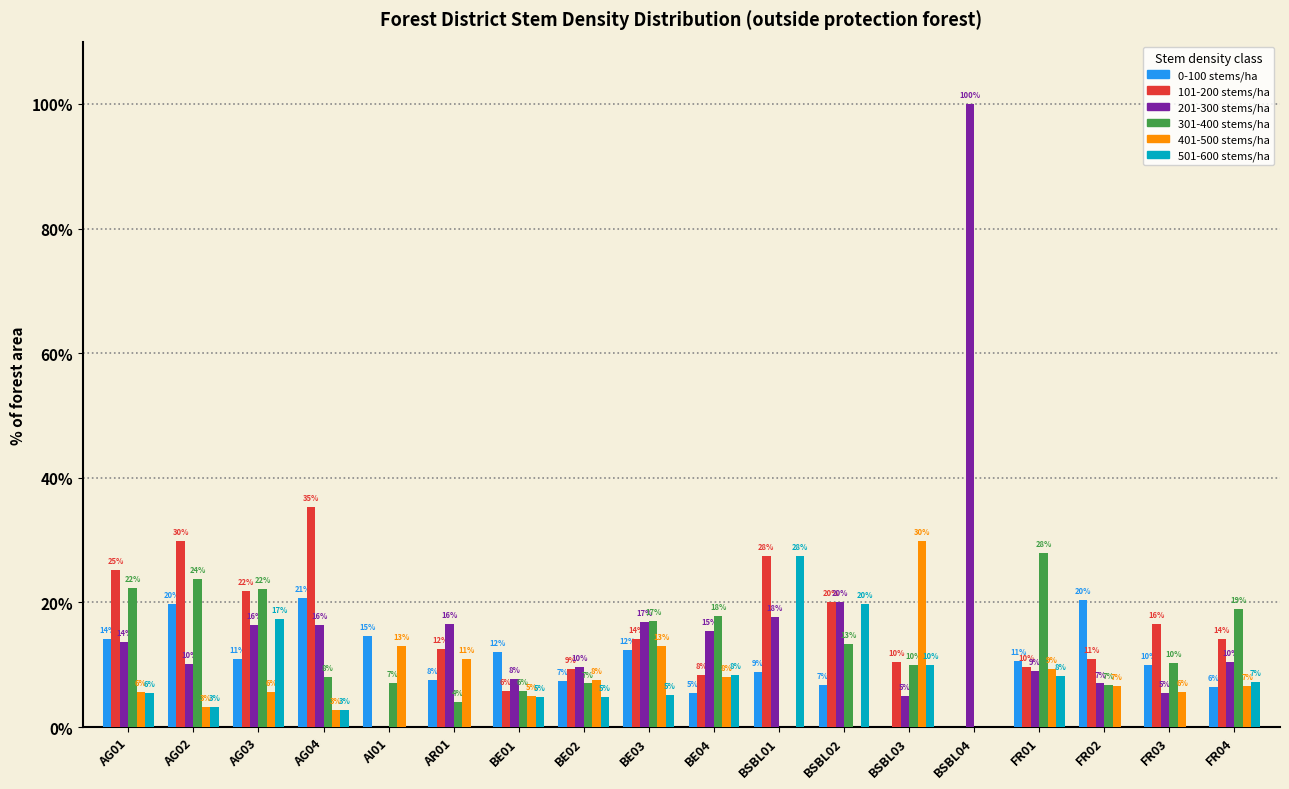

Is the value of 101-200 stems/ha at BE03 greater than the value of 501-600 stems/ha at AG04?

Yes